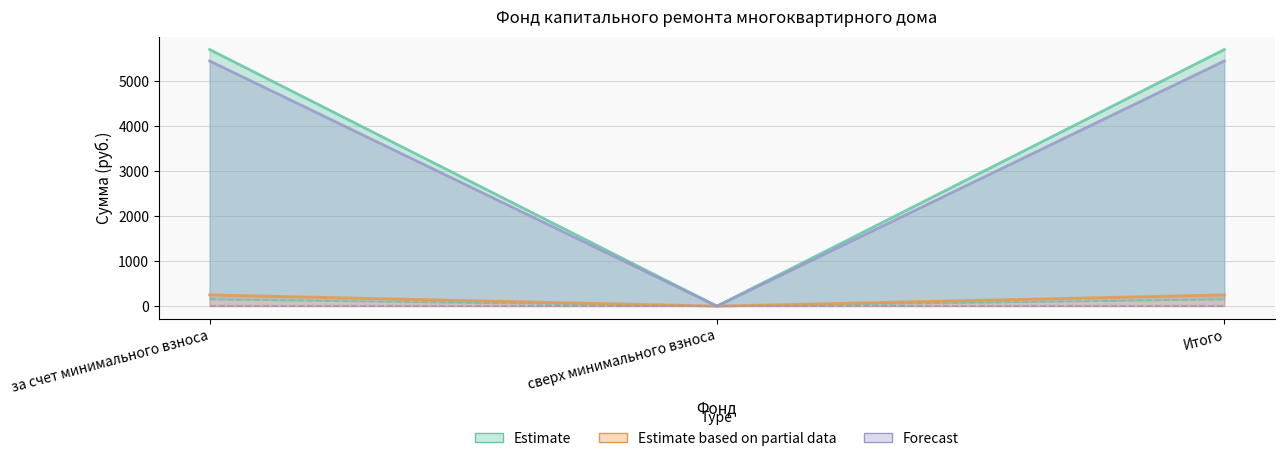

Does the chart have visible grid lines?

Yes